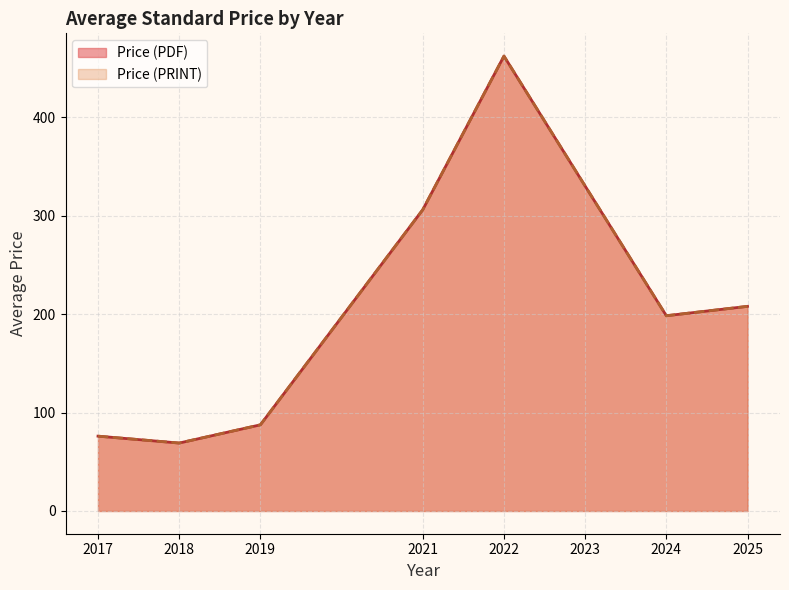

True or false: Price (PDF) has a value of 51.5 at 2019.

False